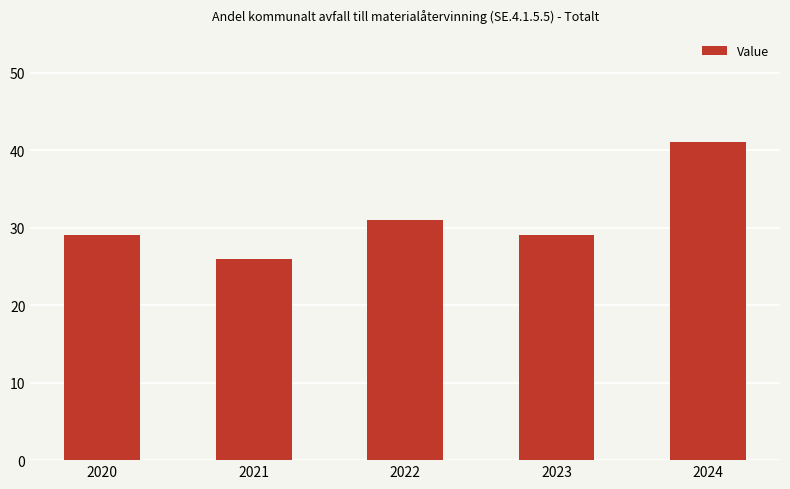

What is the change in value from 2020 to 2022?

+2